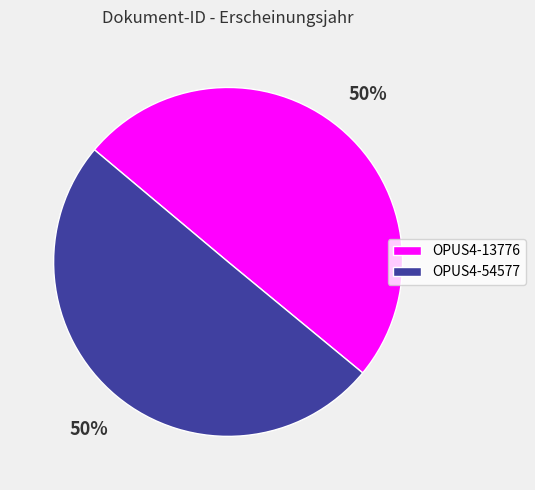

To the nearest percent, what is the combined percentage of OPUS4-54577 and OPUS4-13776?

100%